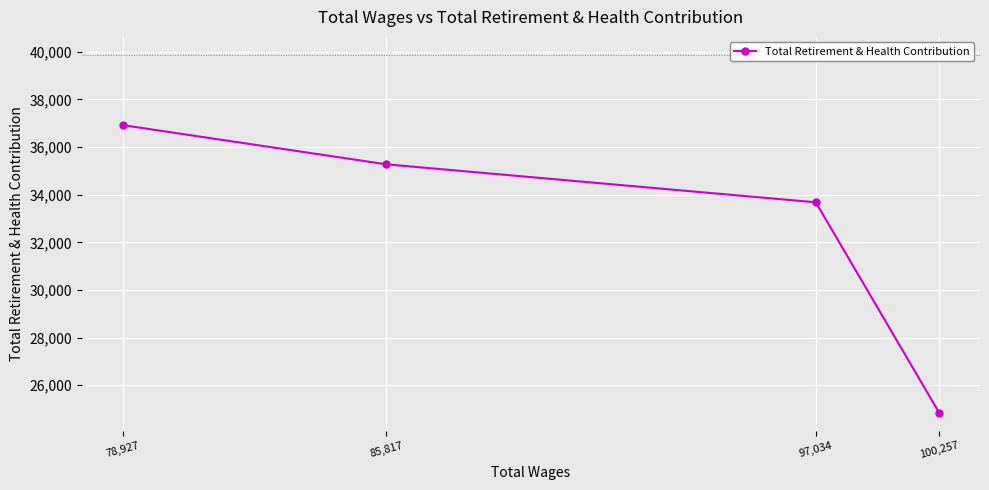

What value does the data have at 85,817, to the nearest 50?

35300